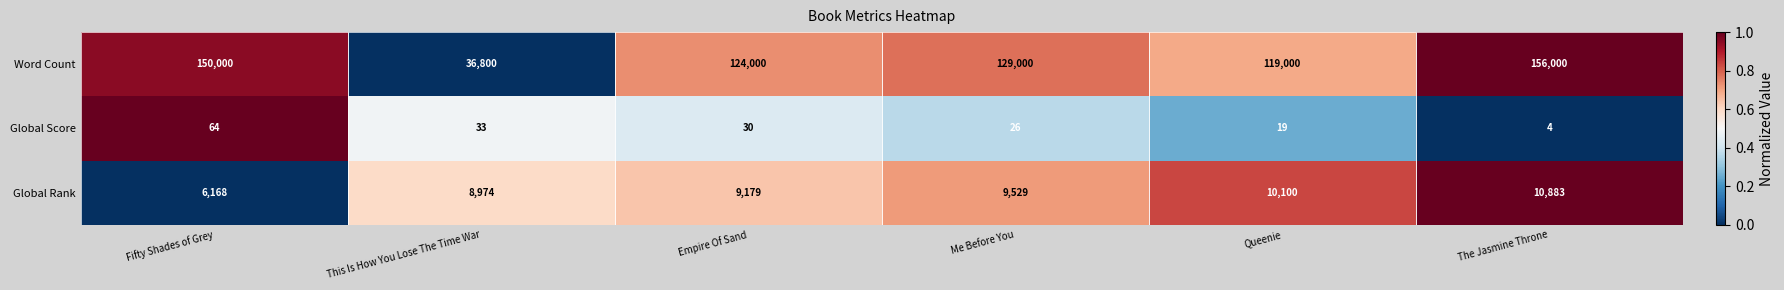

Which series has the largest total across all categories?

Word Count